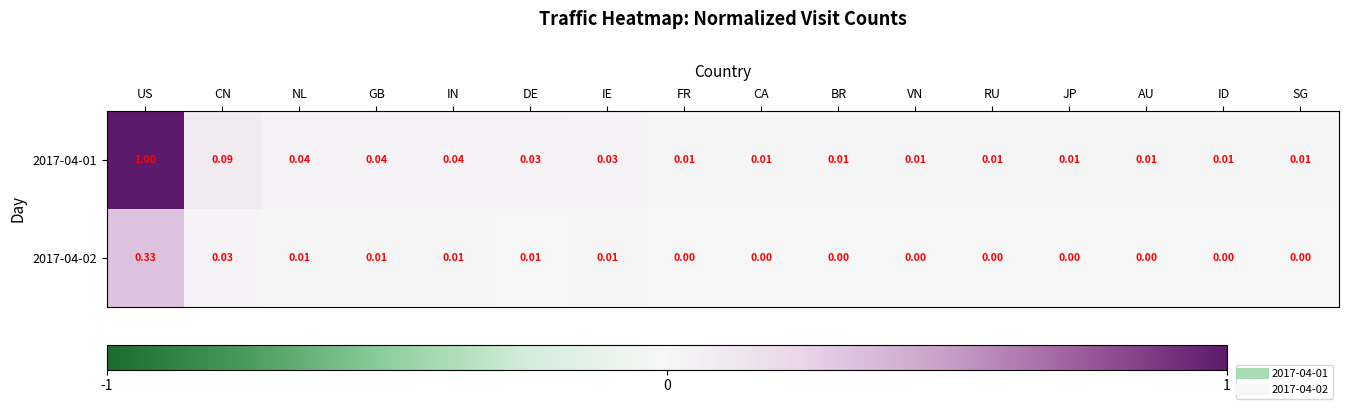

At which category is the sum across all series the highest?

US